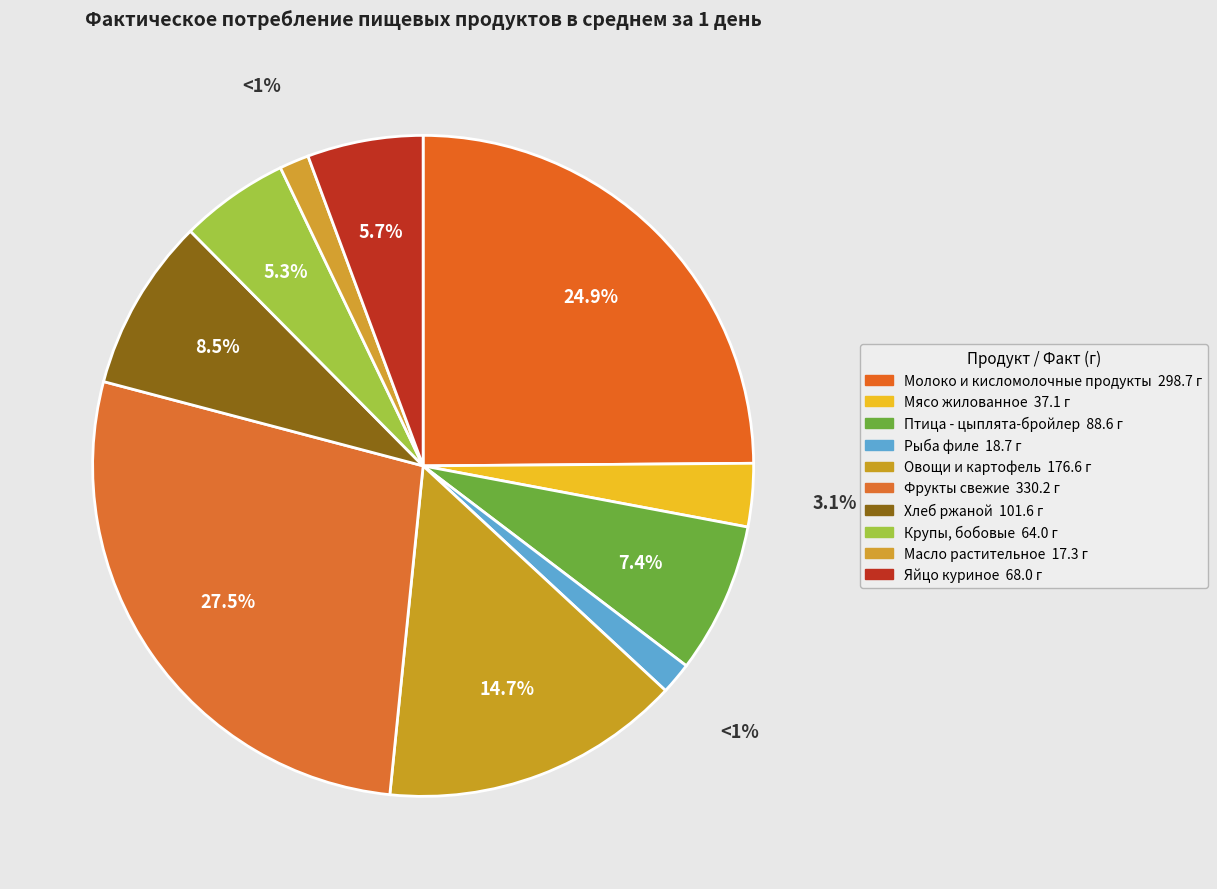

How many segments does this pie chart have?

10